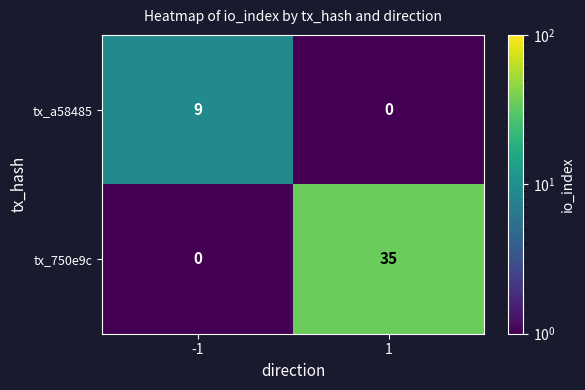

Which series changed the most between -1 and 1?

tx_750e9c